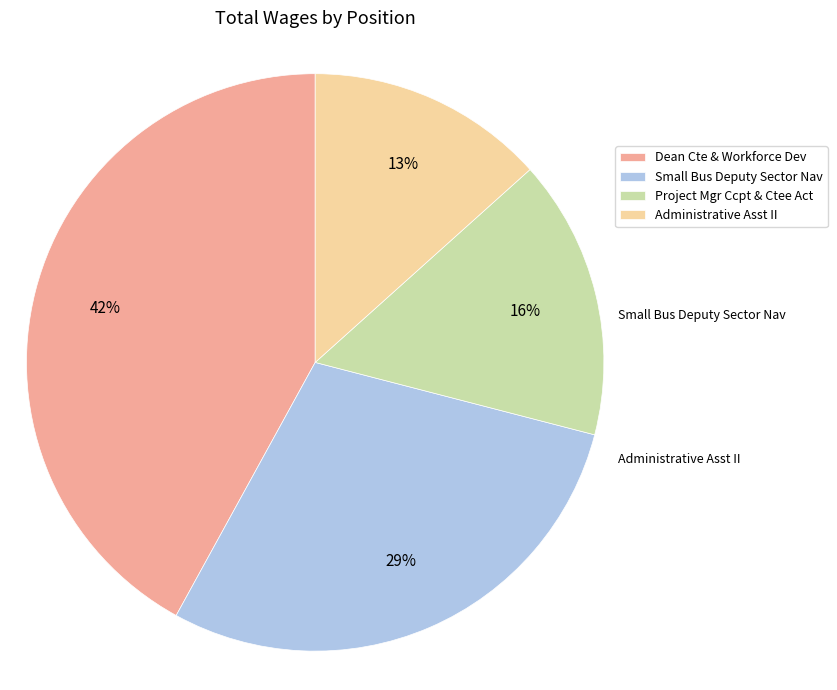

To the nearest percent, what is the difference between the largest and smallest slice percentages?

29%